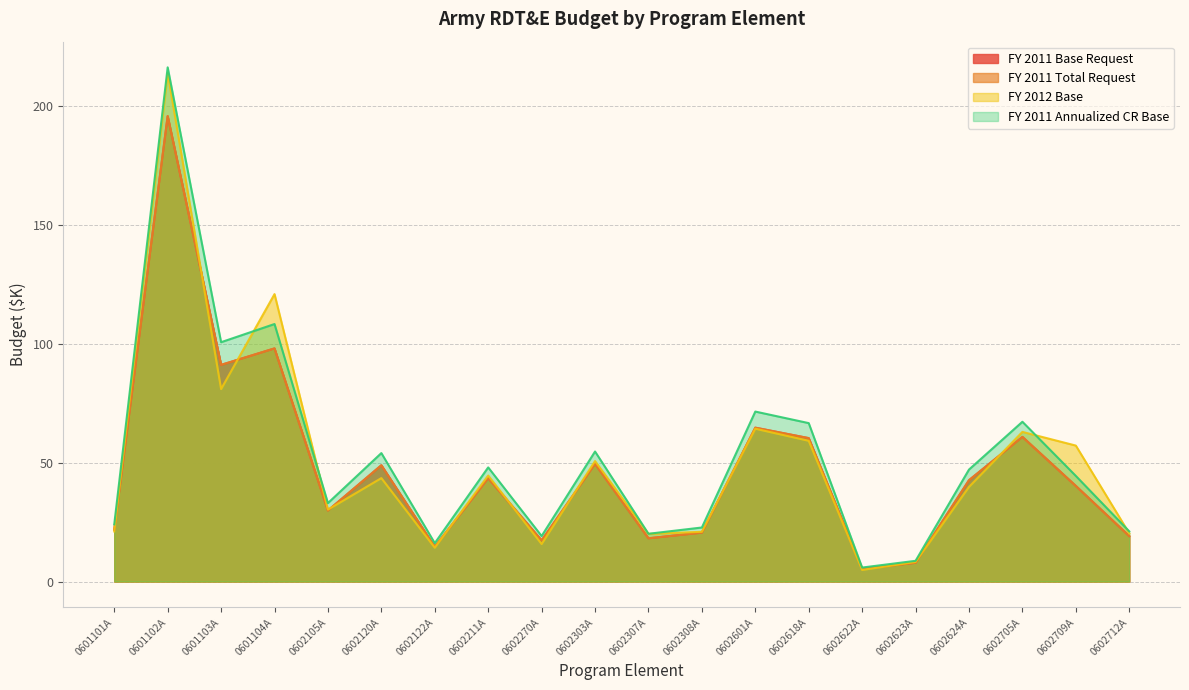

At which category does the chart reach its peak across all series?

0601102A